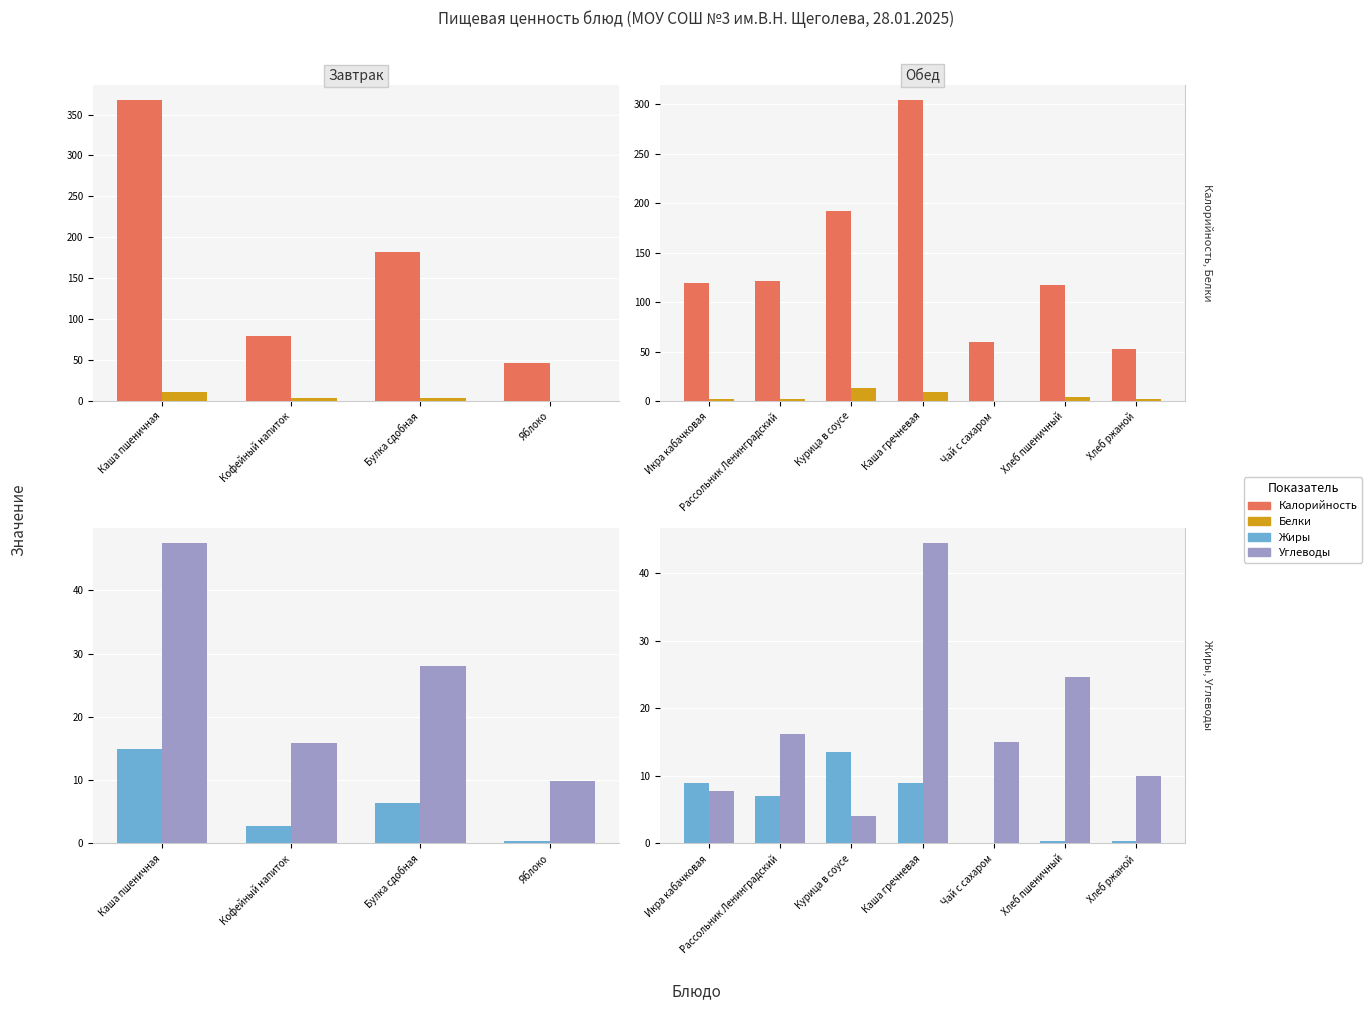

Where does the Жиры series first go above 7?

Икра кабачковая